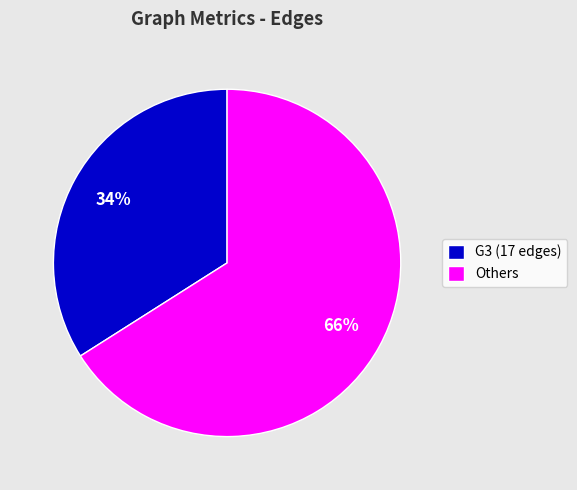

Which has a higher value, Others or G3 (17 edges)?

Others